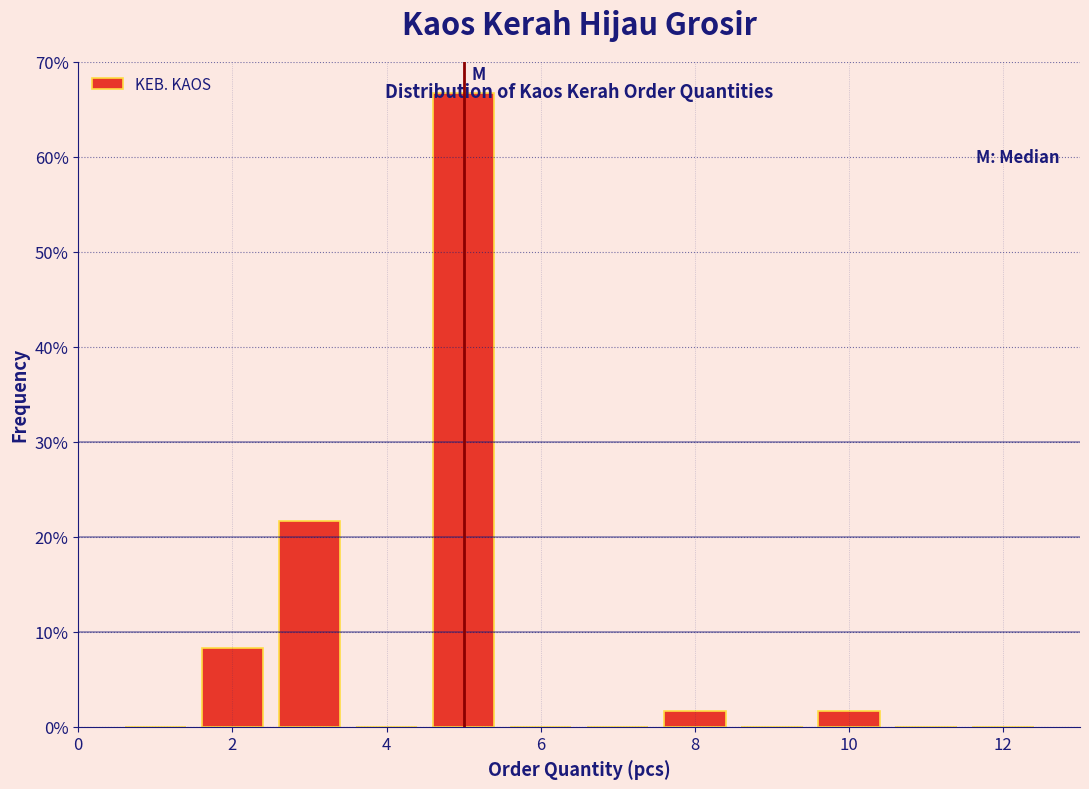

Over which range of the x-axis is the bar tallest?

4.5 to 5.5